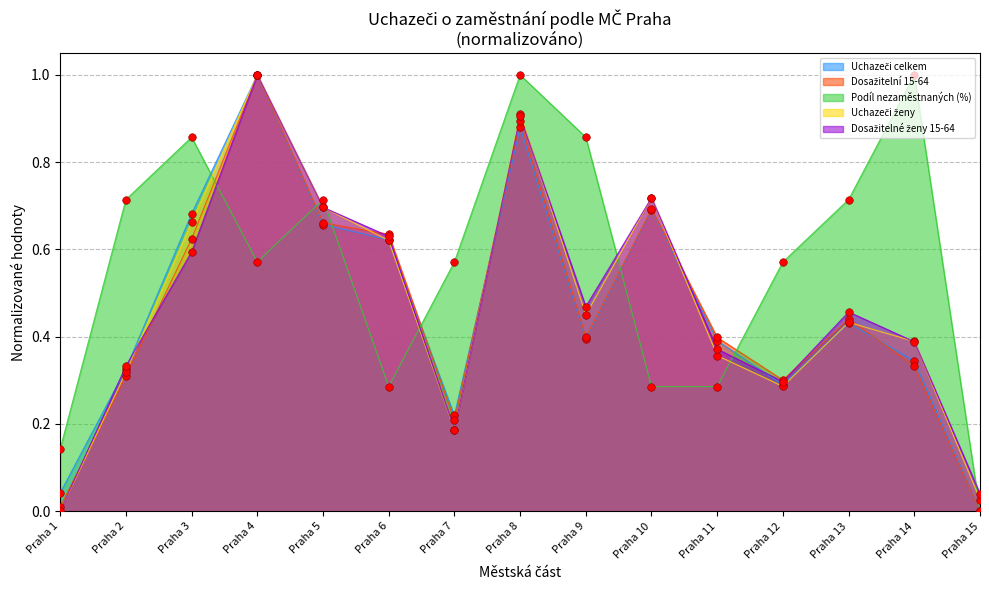

What is the total value across all series at Praha 13?

2.5